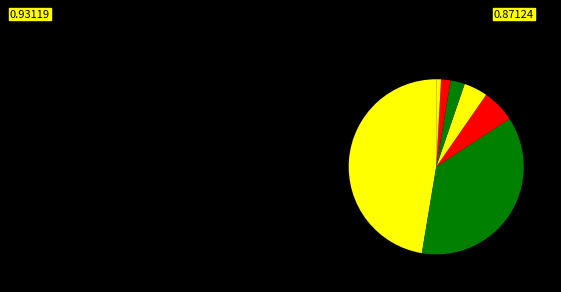

Count the number of slices in the pie.

7